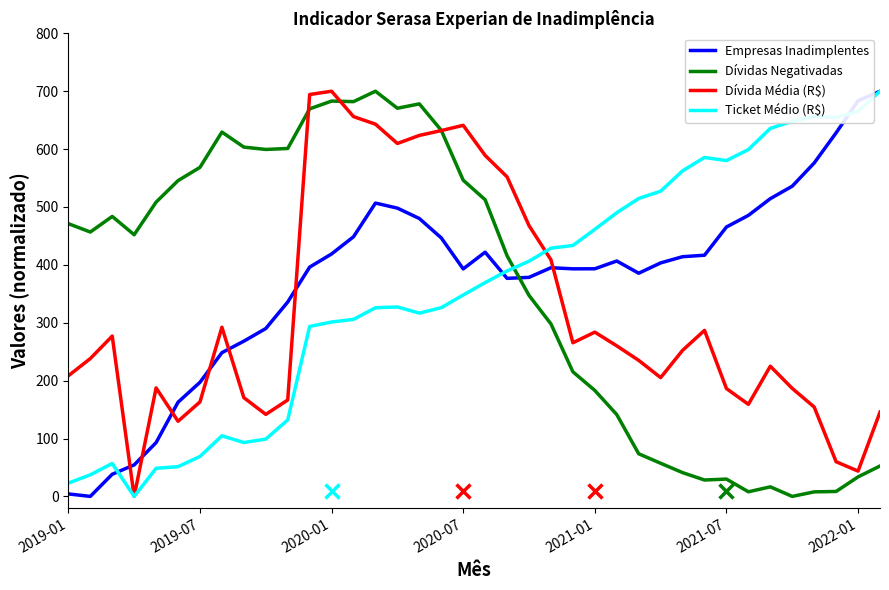

In Empresas Inadimplentes, how many points are higher than both neighbors (excluding endpoints)?

4